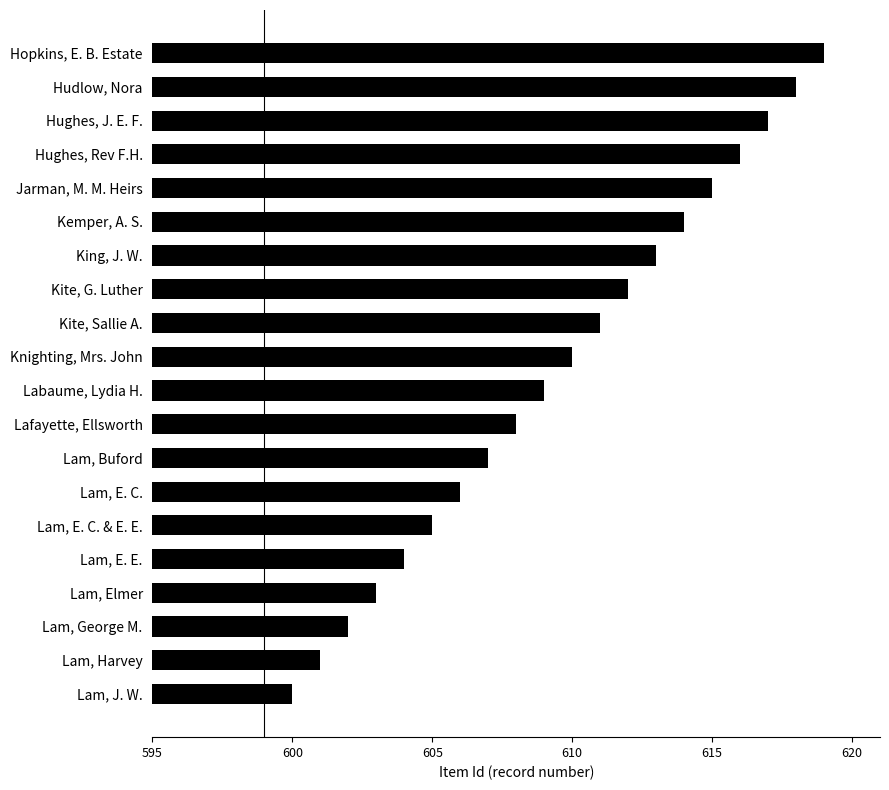

Read the value at Lam, E. E..

604